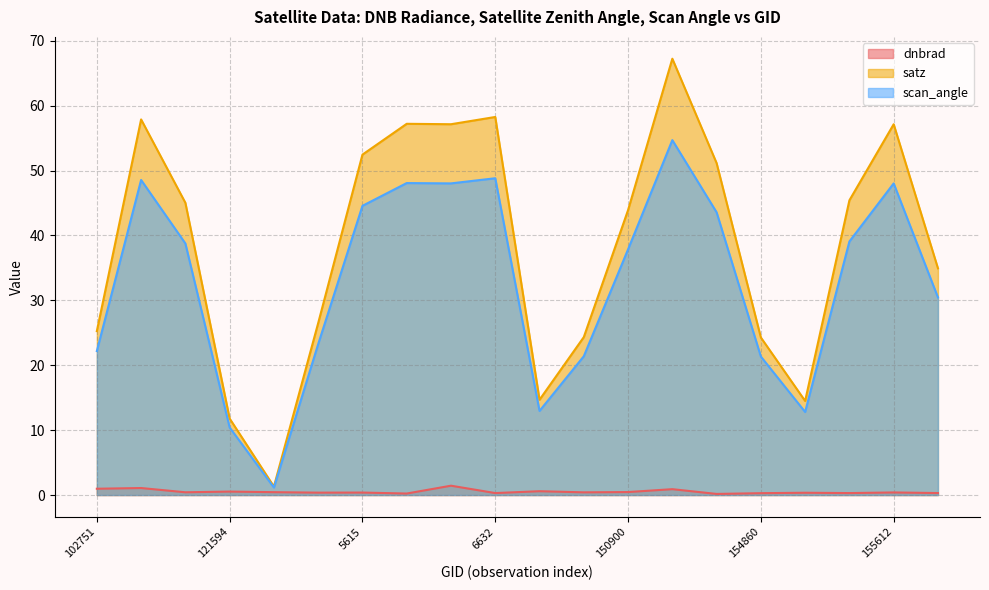

What is the difference between the maximum and second lowest values in the dnbrad series?

1.2